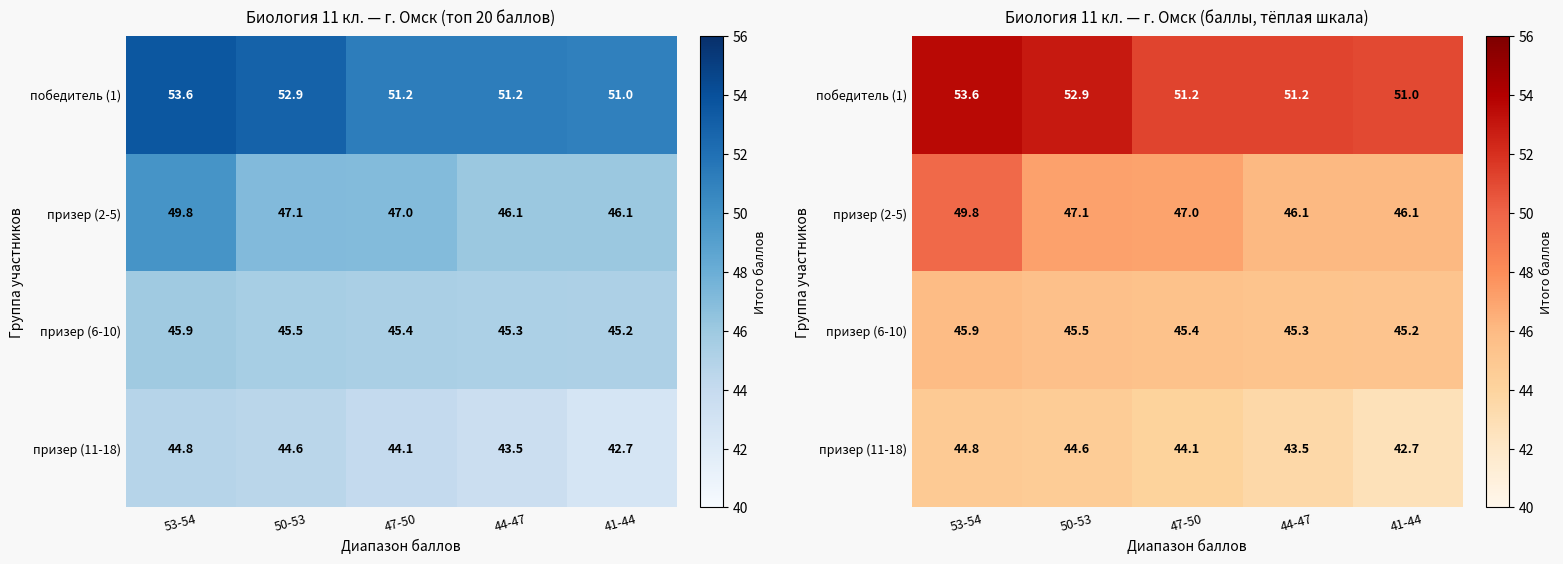

Between 53-54 and 50-53, which series saw the biggest shift?

призер (2-5)